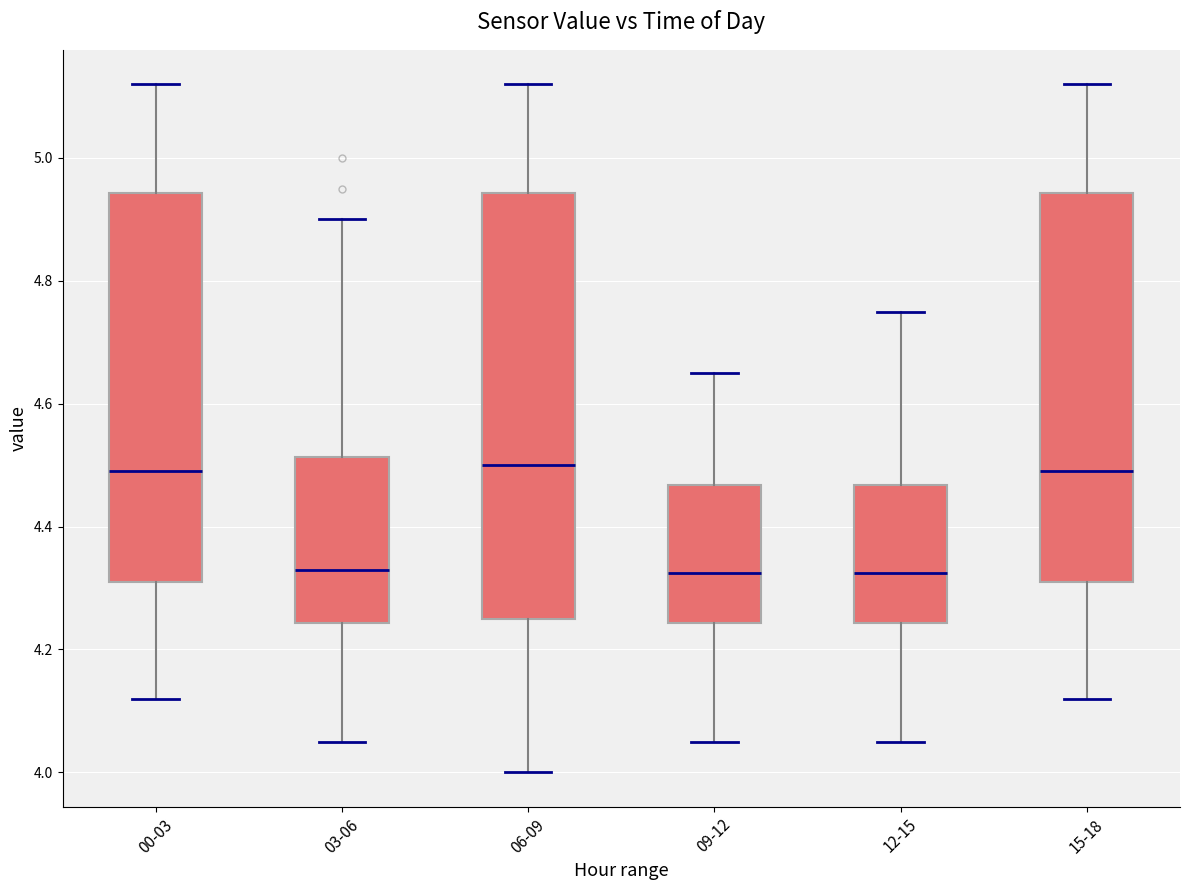

Where is the lower edge of the box for 12-15 on the y-axis? The values are not printed on the chart, so give them approximately, as read against the axis.

4.24